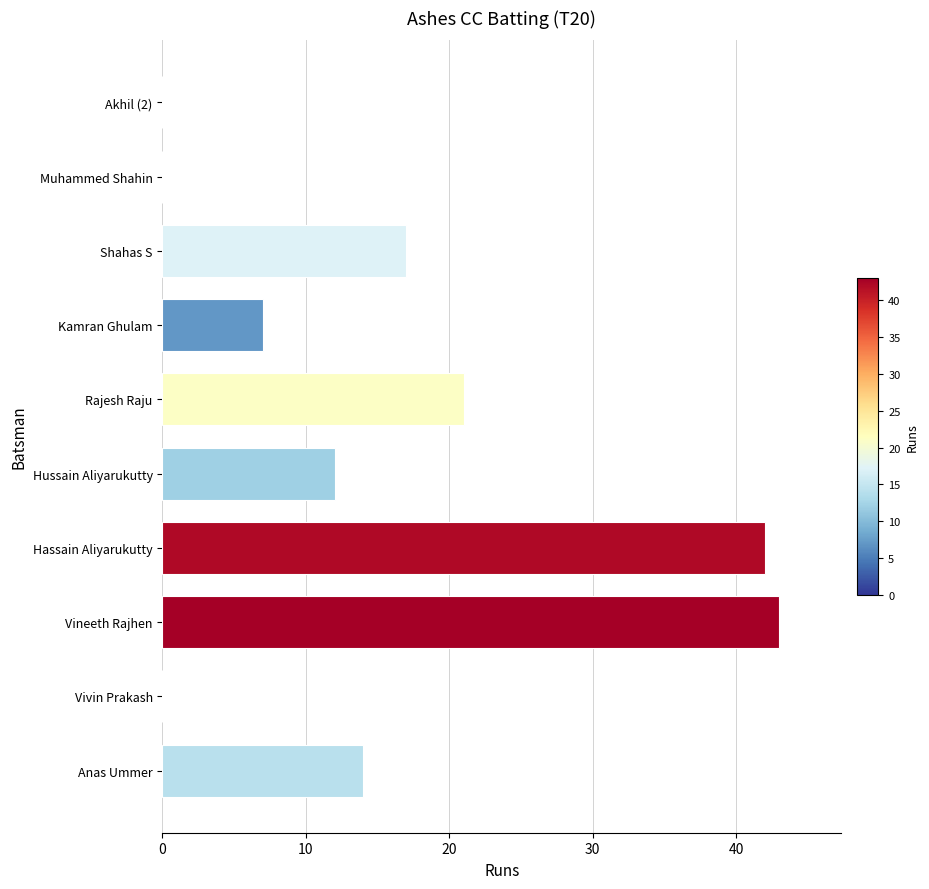

Is it true that the value at Rajesh Raju is 21?

True